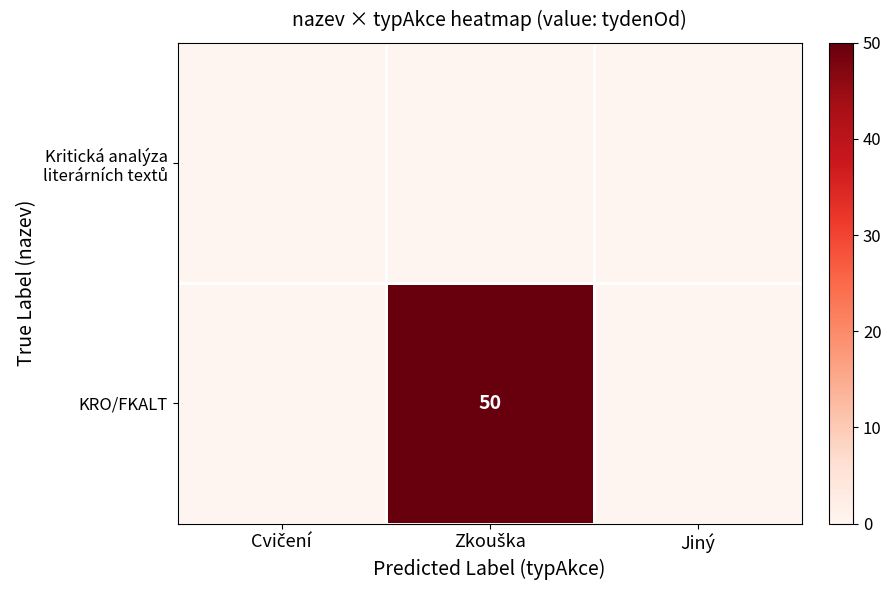

What is the greatest value displayed?

50